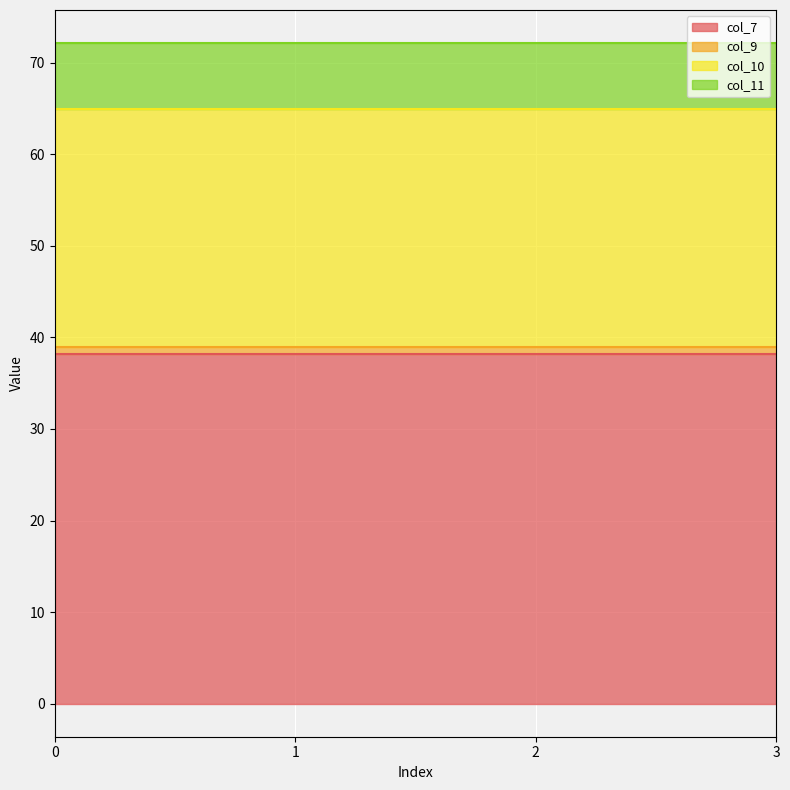

How many categories are shown in the chart?

4